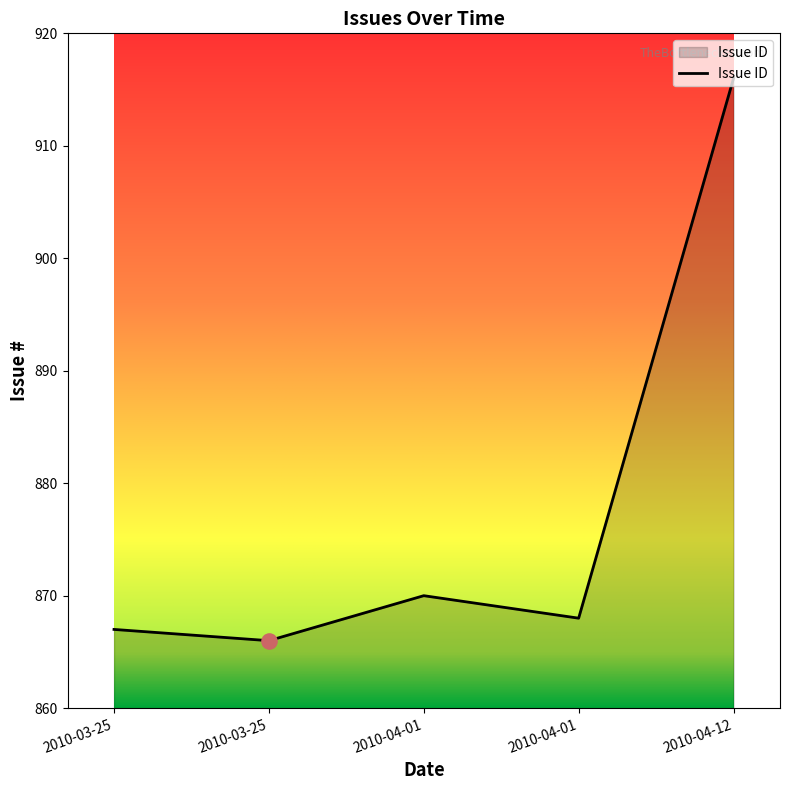

Is this an area chart (filled region under the line)?

Yes